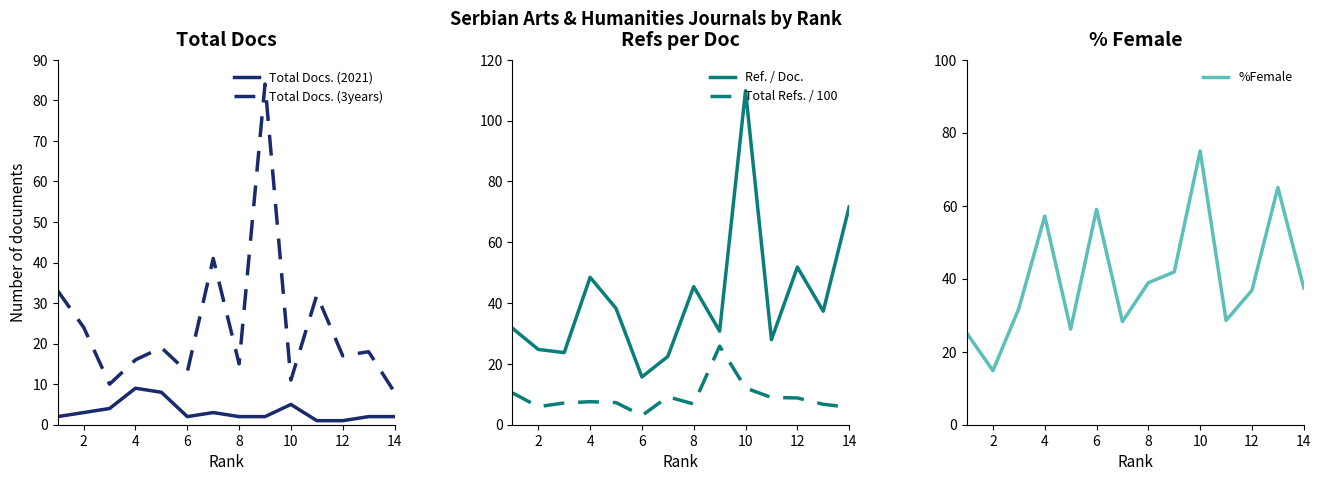

True or false: Total Docs. (3years) and Total Docs. (2021) intersect in this chart.

False